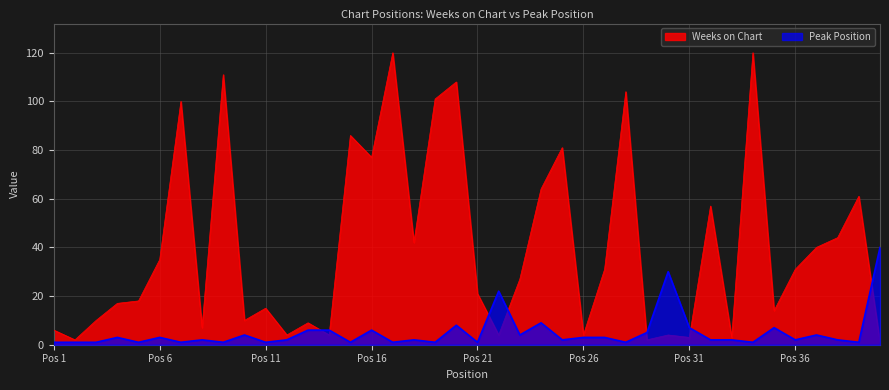

The Peak Position series shows 6 at Pos 16. True or false?

True